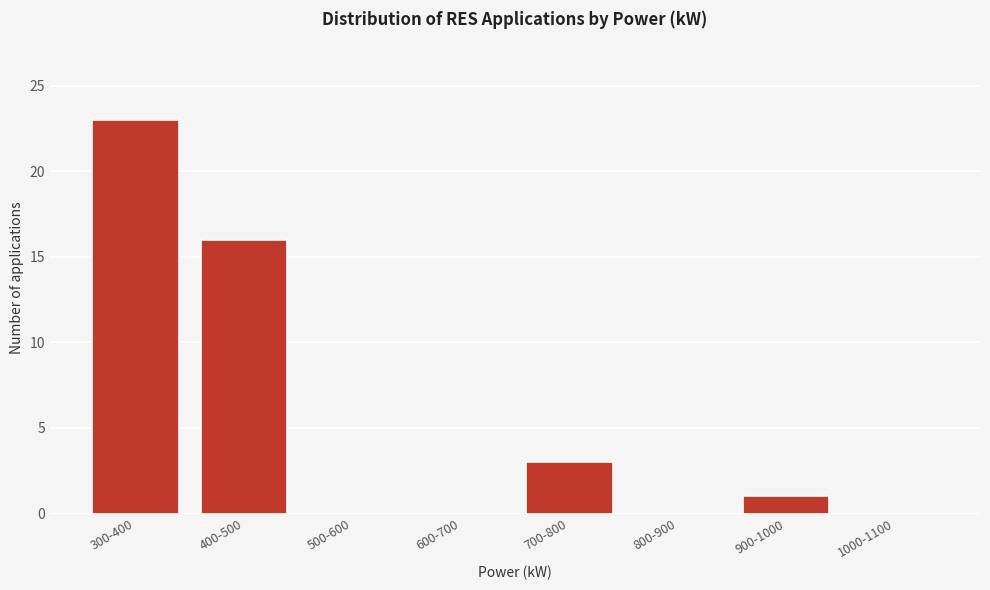

Reading right to left, list all the values displayed in this chart.

1000-1100=0	900-1000=1	800-900=0	700-800=3	600-700=0	500-600=0	400-500=16	300-400=23